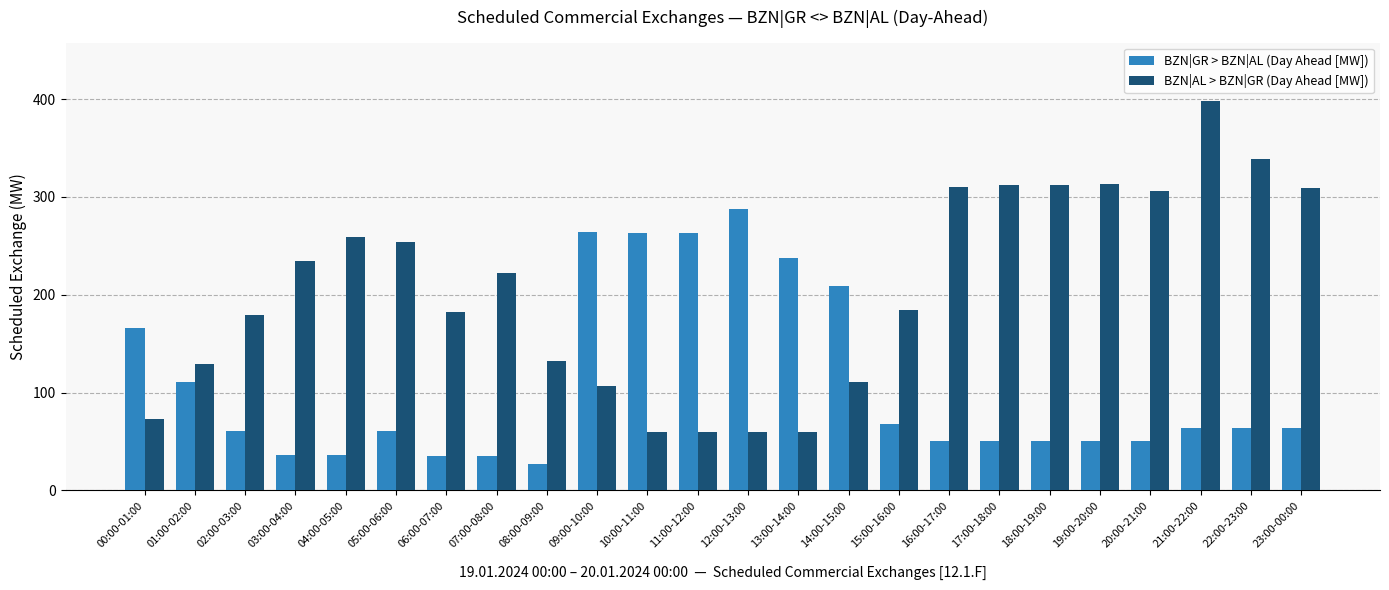

At which label is BZN|GR > BZN|AL (Day Ahead [MW]) closest to 157?

00:00-01:00